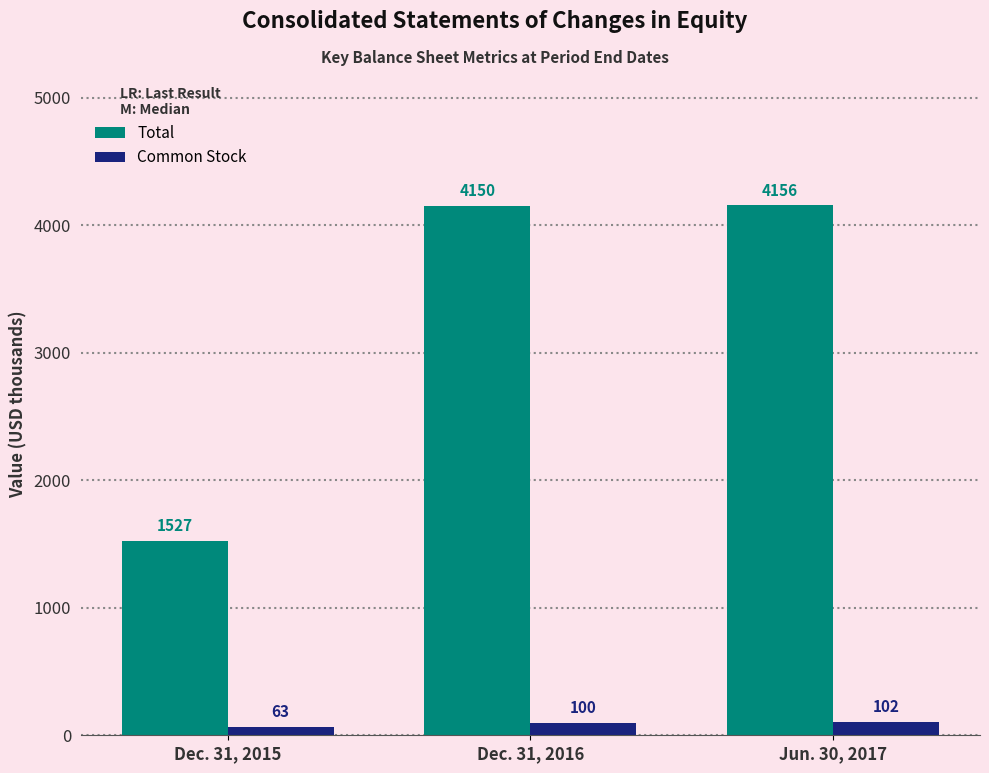

What is the label of the 3rd bar from the right?

Dec. 31, 2015